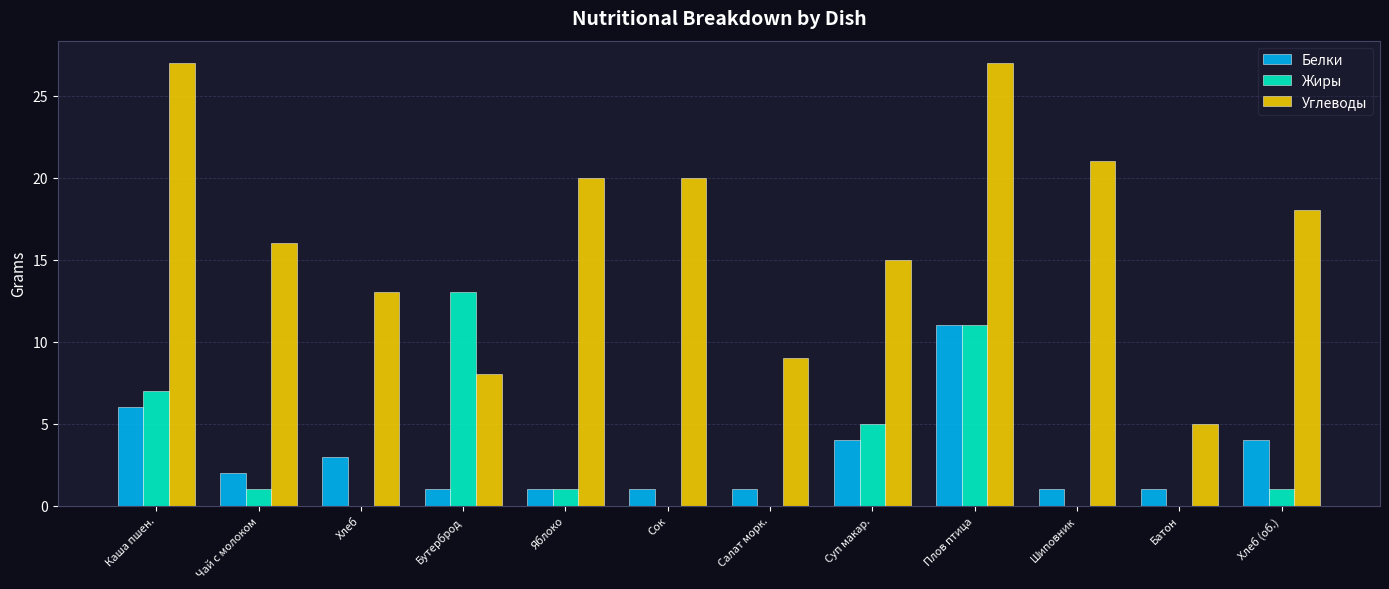

How many groups of bars are there?

12